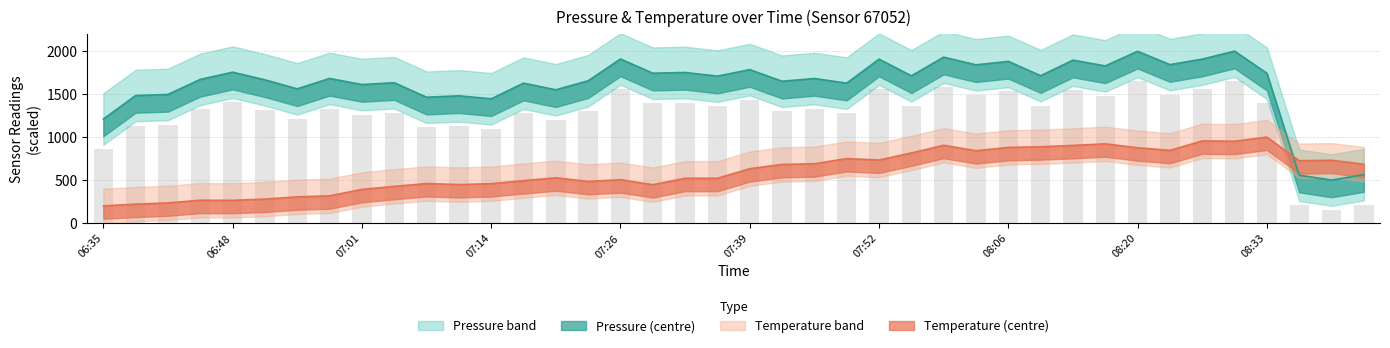

Rank the series at 07:42 from lowest to highest value.

temperature, pressure